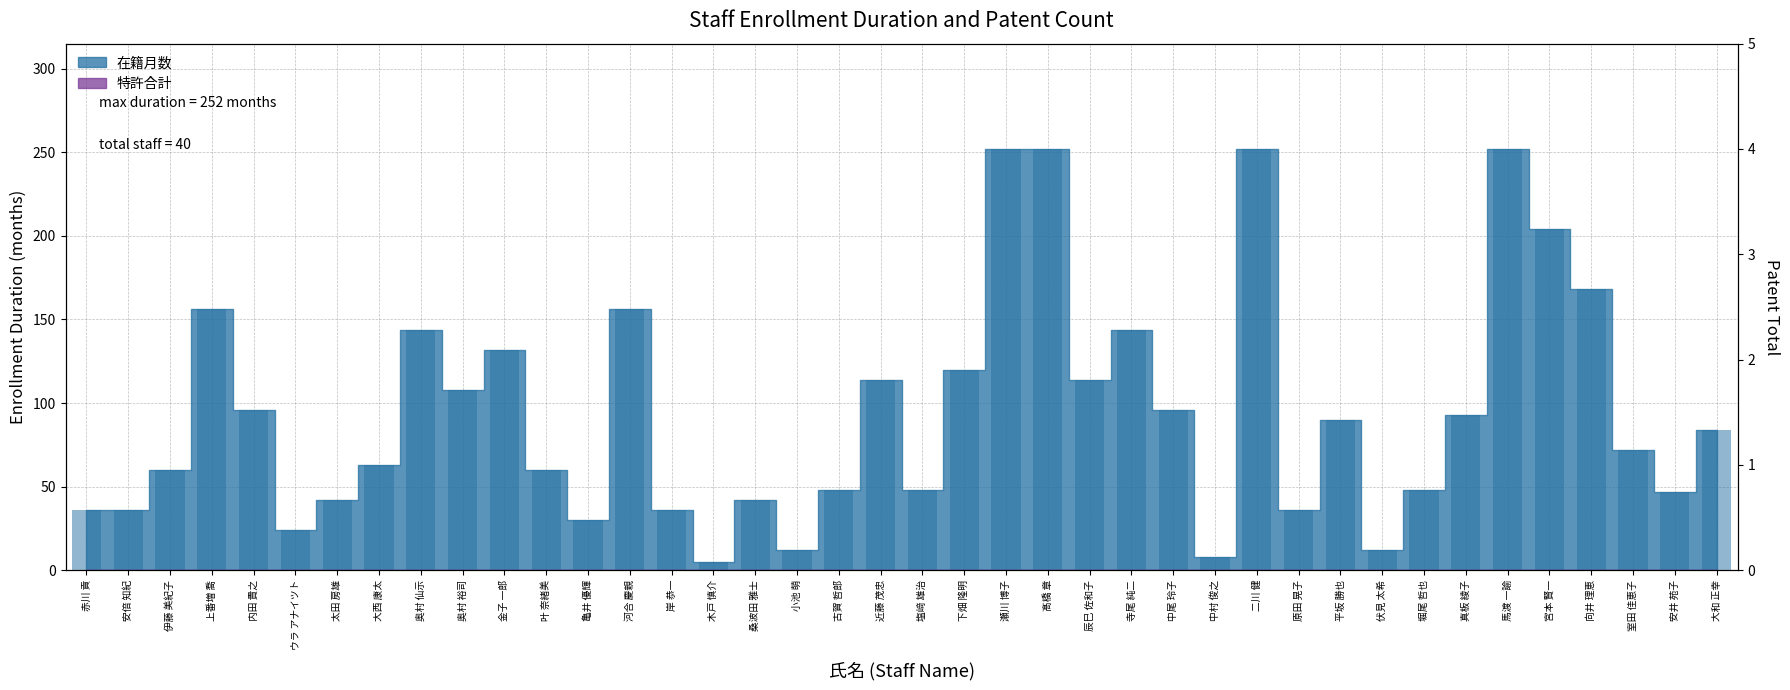

What is the label of the 15th bar from the left?

岸 恭一